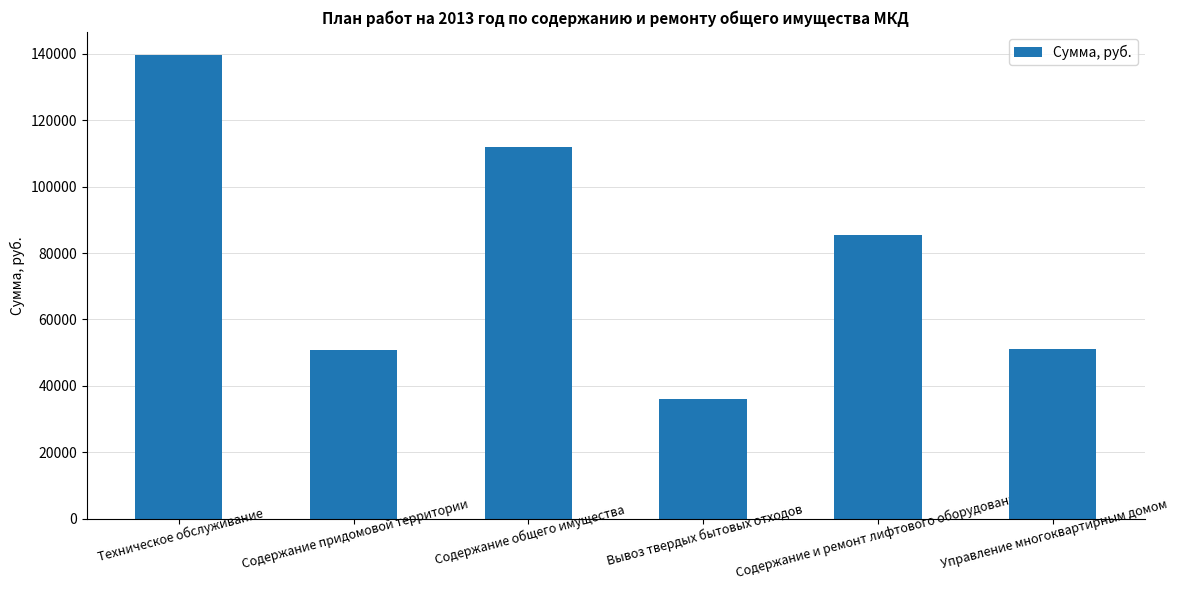

What is the sum of the values at Техническое обслуживание and Управление многоквартирным домом?

190697